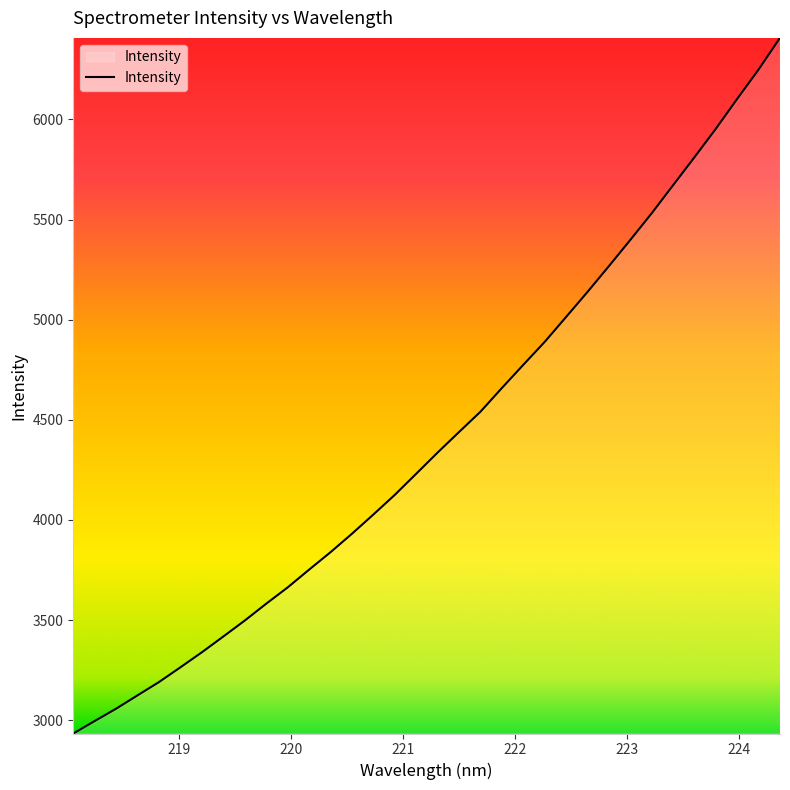

How many lines are shown in the chart?

1